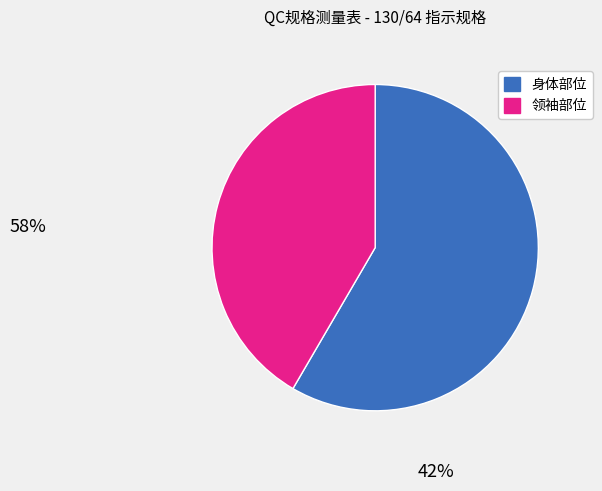

What is the ratio of the value at 领袖部位 to the value at 身体部位?

0.7